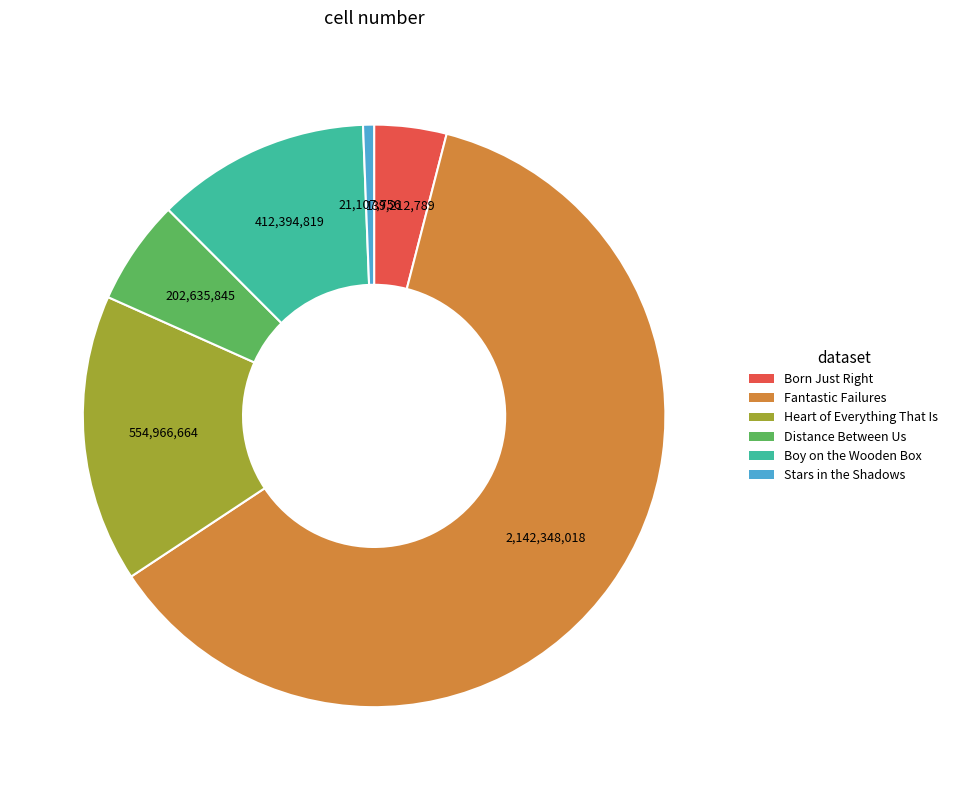

Approximately how many times larger is the value at Heart of Everything That Is compared to Distance Between Us?

2.7